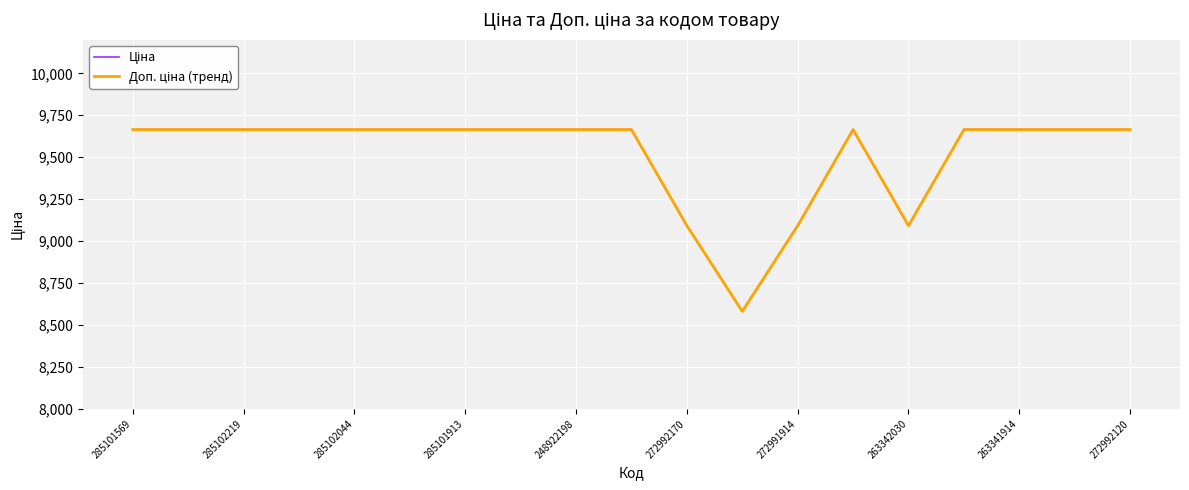

What is the sum of all Доп. ціна (тренд) values?

180827.0